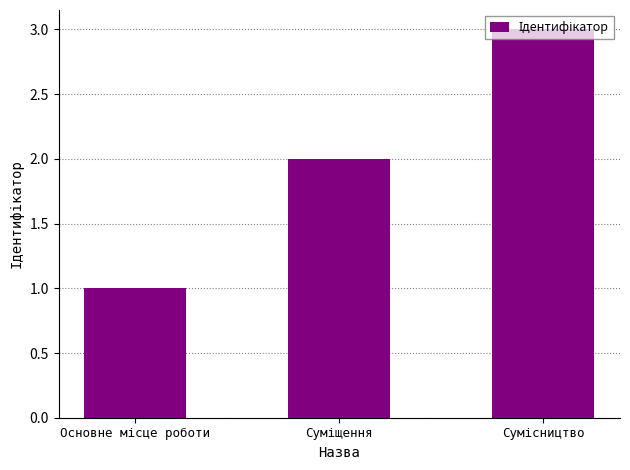

What is the maximum value shown in the chart?

3